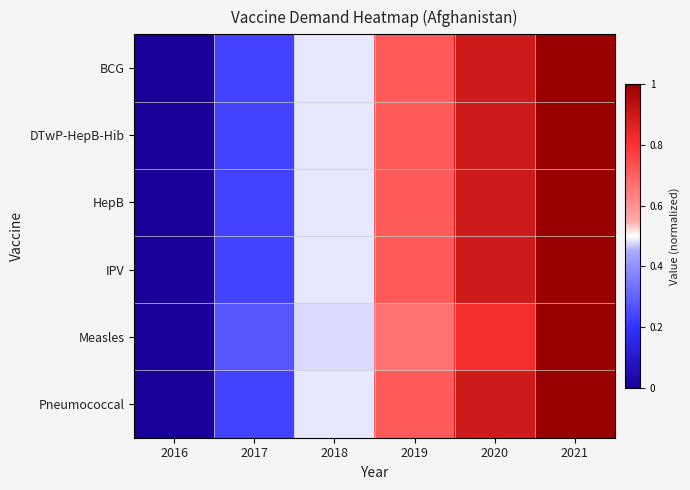

Reading left to right, what are all the values shown in this chart?

BCG: 2016=0.0	2017=0.2	2018=0.5	2019=0.7	2020=0.9	2021=1.0
DTwP-HepB-Hib: 2016=0.0	2017=0.2	2018=0.5	2019=0.7	2020=0.9	2021=1.0
HepB: 2016=0.0	2017=0.2	2018=0.5	2019=0.7	2020=0.9	2021=1.0
IPV: 2016=0.0	2017=0.2	2018=0.5	2019=0.7	2020=0.9	2021=1.0
Measles: 2016=0.0	2017=0.3	2018=0.5	2019=0.7	2020=0.8	2021=1.0
Pneumococcal: 2016=0.0	2017=0.2	2018=0.5	2019=0.7	2020=0.9	2021=1.0